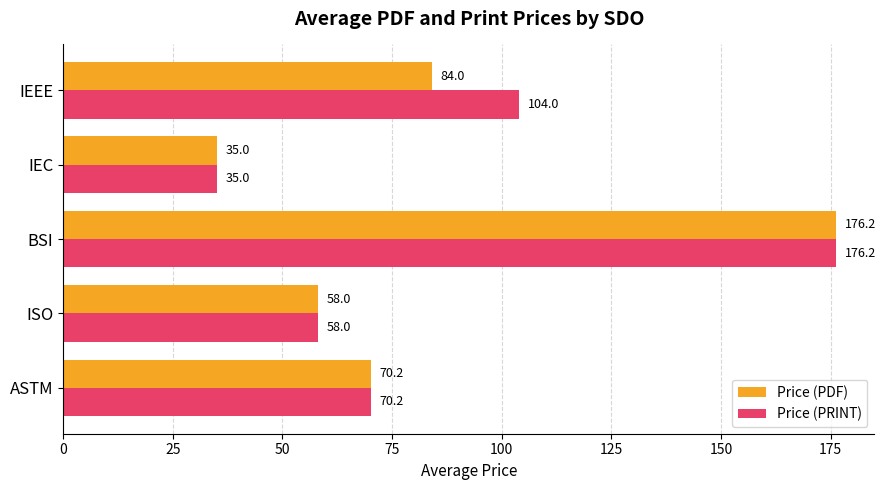

How many data points in Price (PDF) are less than 70?

2